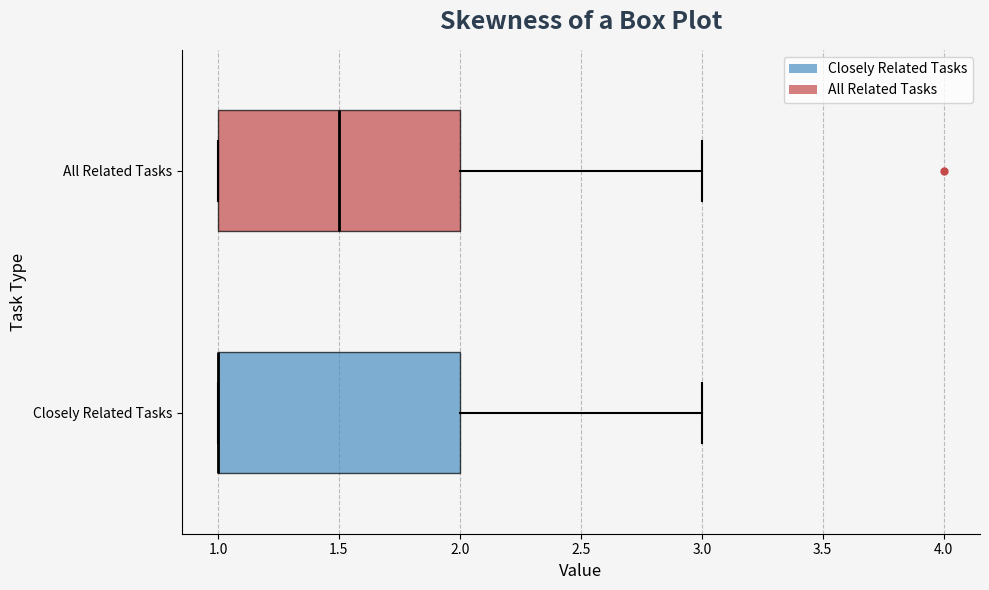

Reading bottom to top, read every box against the x-axis: the position of its median line, the range the box covers, and the ends of its whiskers. The values are not printed on the chart, so give them approximately, as read against the axis.

Closely Related Tasks: median 1.0 (drawn on the box's left edge), box 1.0 to 2.0, whiskers 1.0 to 3.0
All Related Tasks: median 1.5, box 1.0 to 2.0, whiskers 1.0 to 3.0